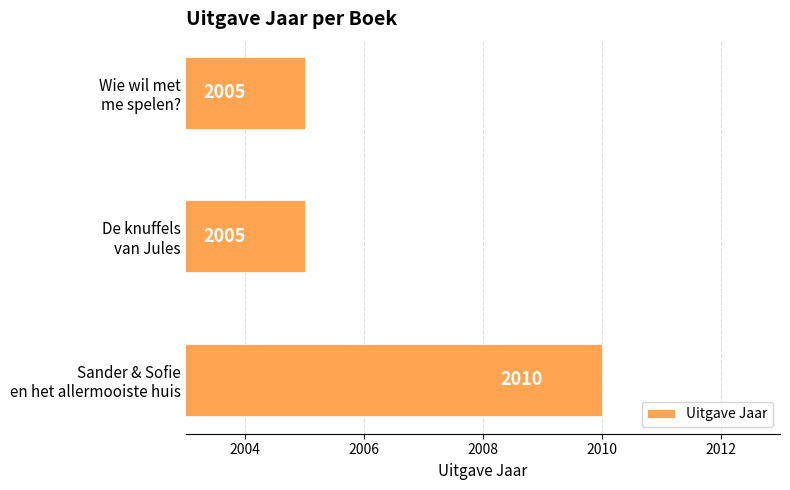

Count the values in the range 2005 to 2010.

3